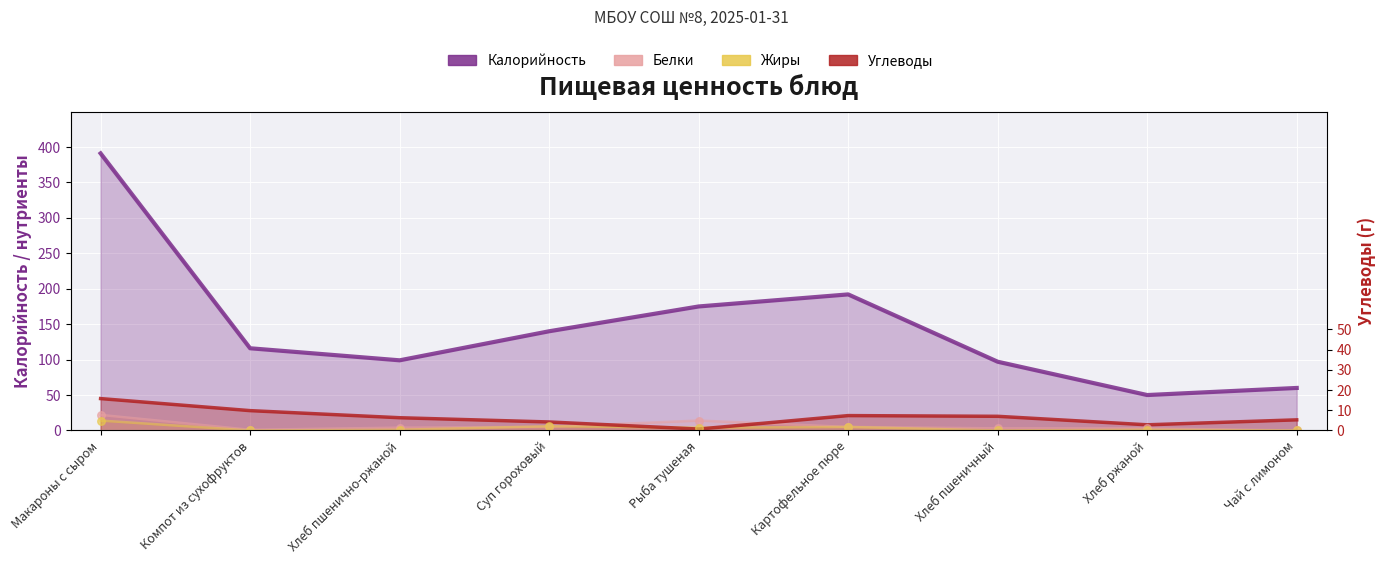

Which series has the widest spread of Y values?

Калорийность